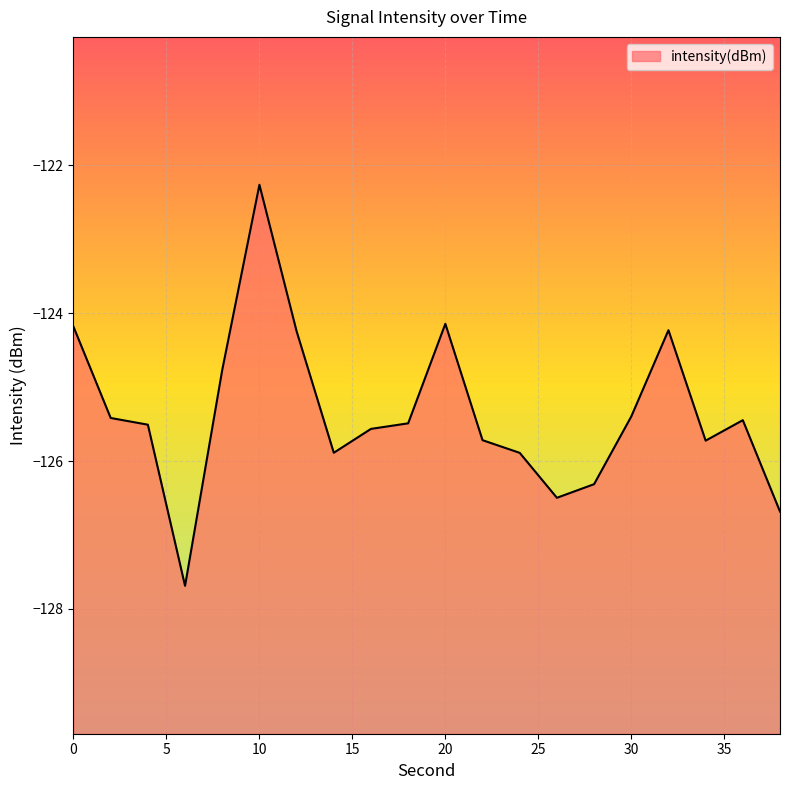

What is the value of the 20th point from the left?

-126.7